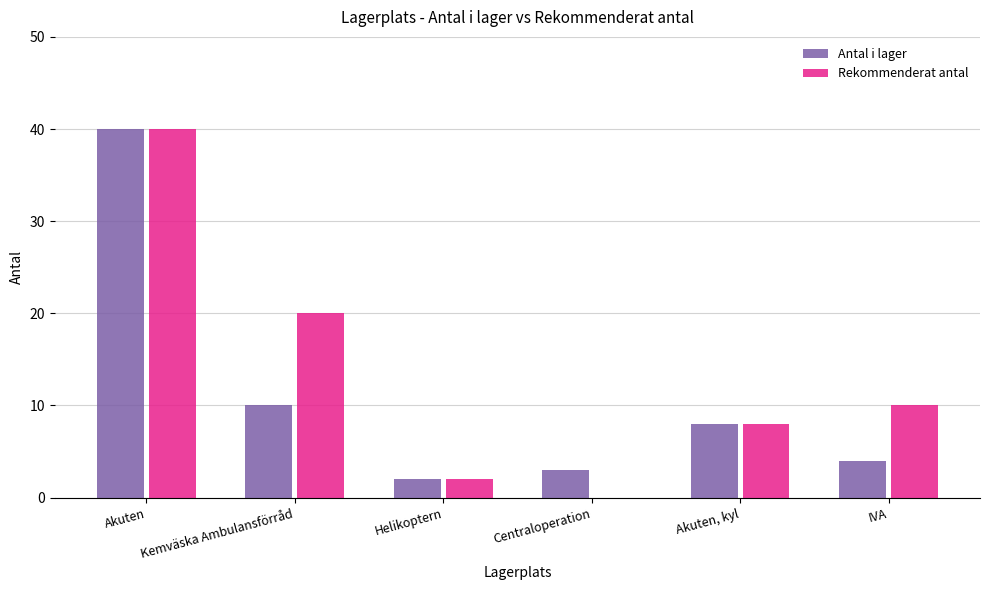

At which category does the chart reach its peak across all series?

Akuten